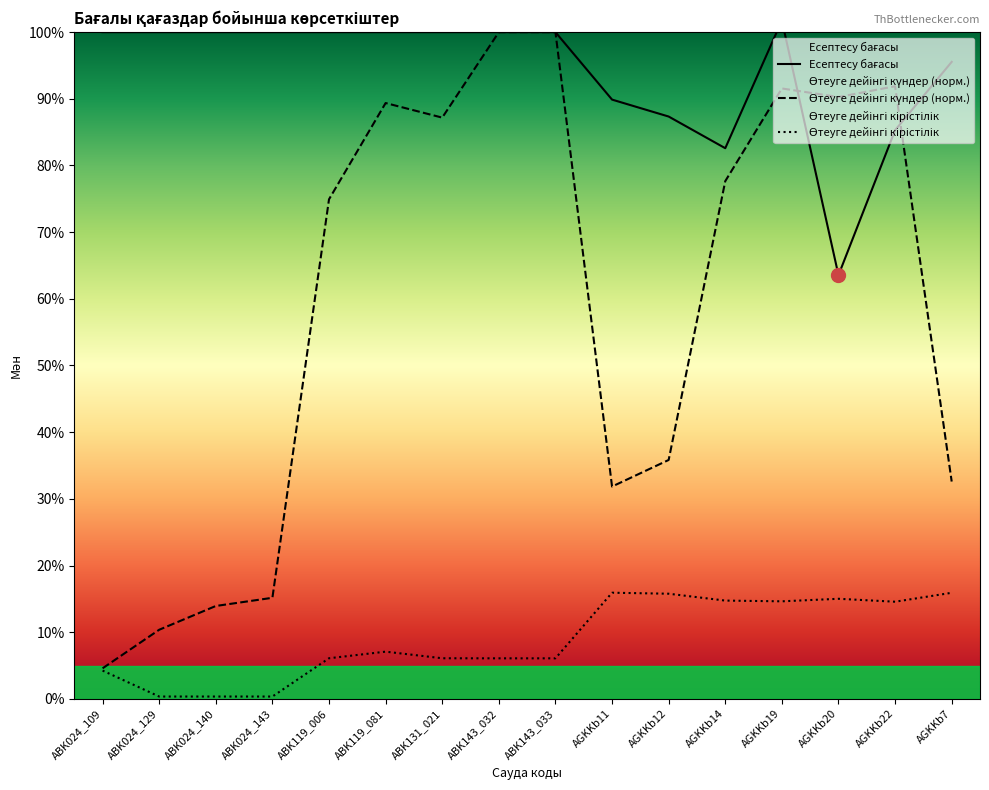

What value does the Өтеуге дейінгі кірістілік series have at AGKKb7?

15.9